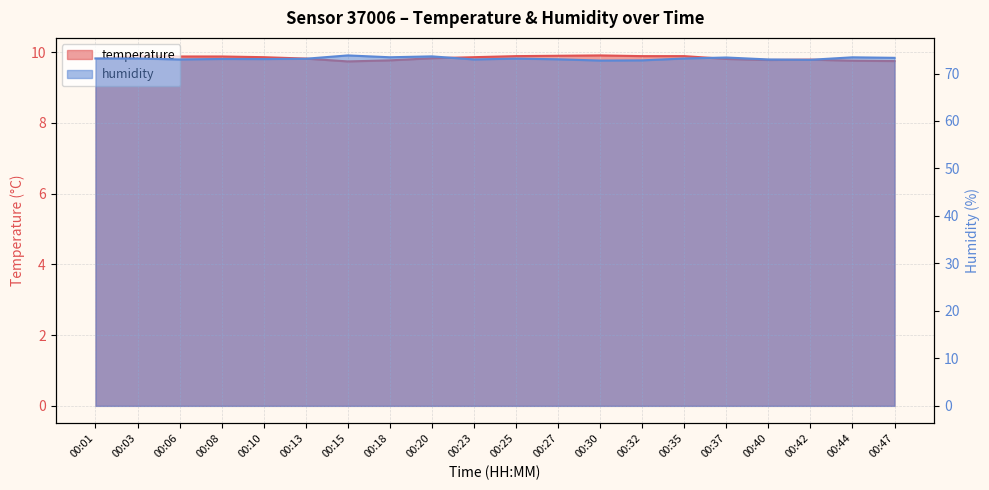

List the series in order of their peak value, highest first.

humidity, temperature